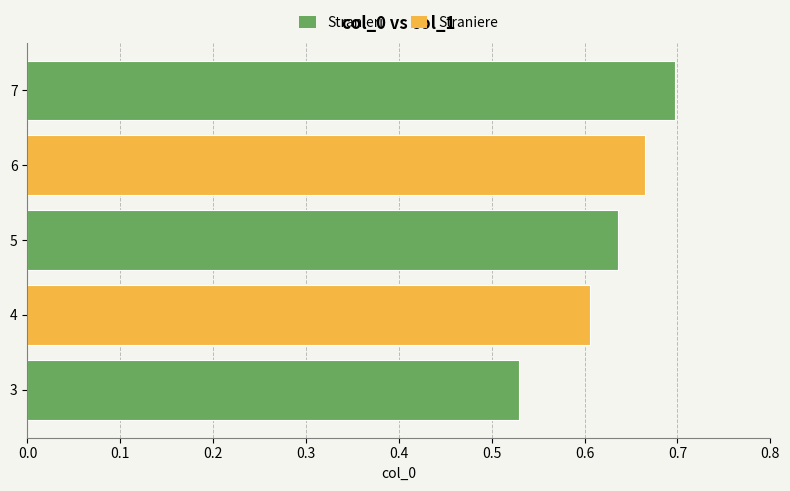

How many bars are there in total?

5